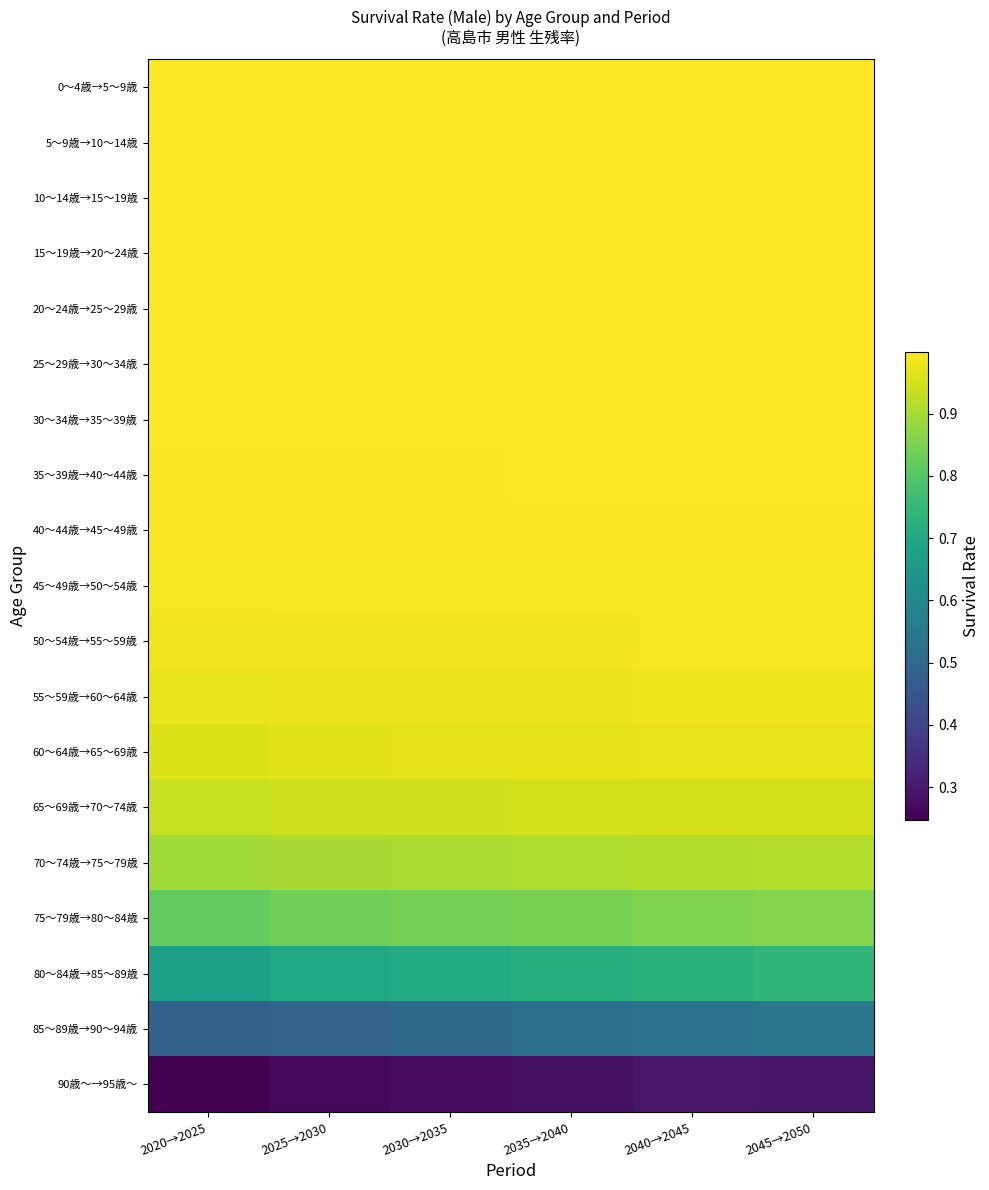

Between 2030→2035 and 2045→2050, which is larger?

2045→2050